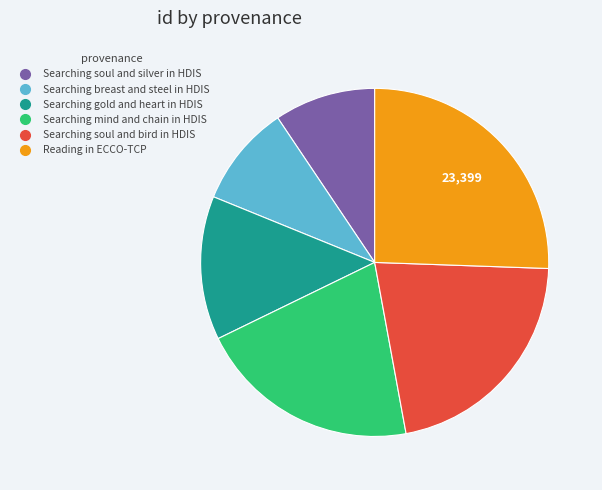

Which category has the biggest portion of the pie?

Reading in ECCO-TCP